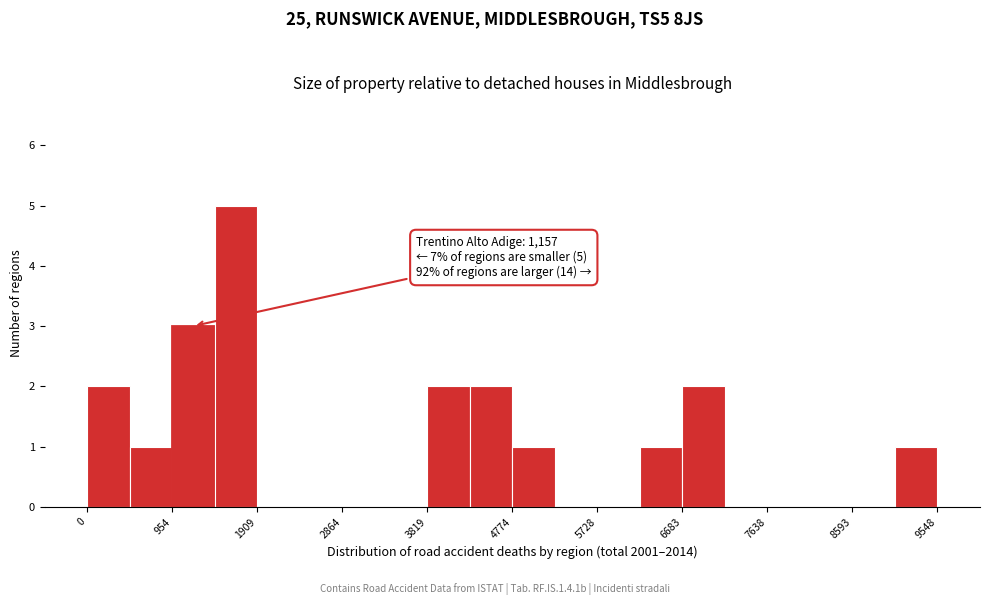

Over which range of the x-axis is the bar tallest?

1400 to 1900